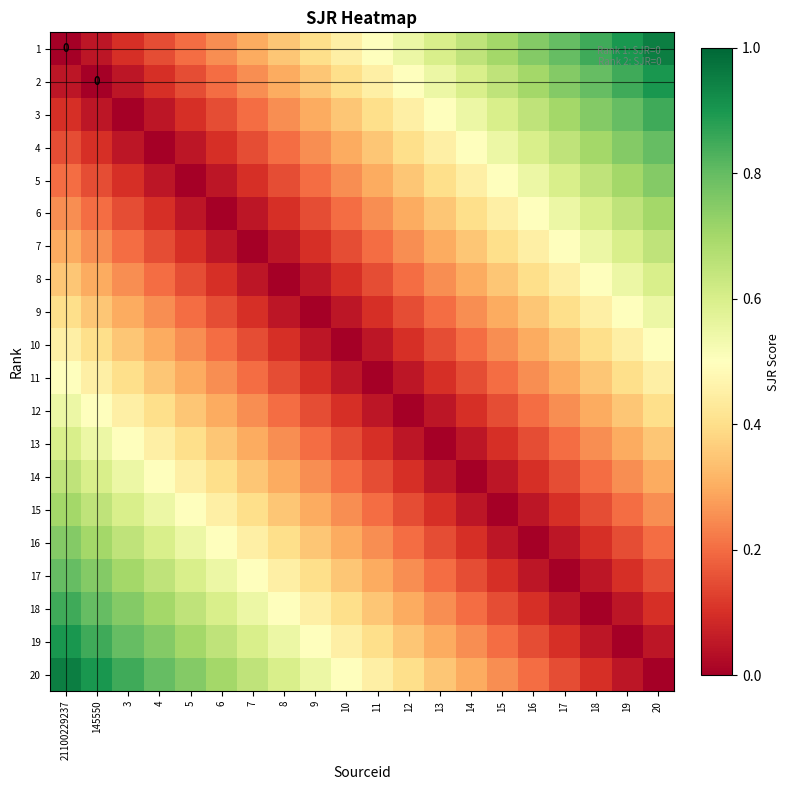

Which category has the highest value in the 6 series?

20